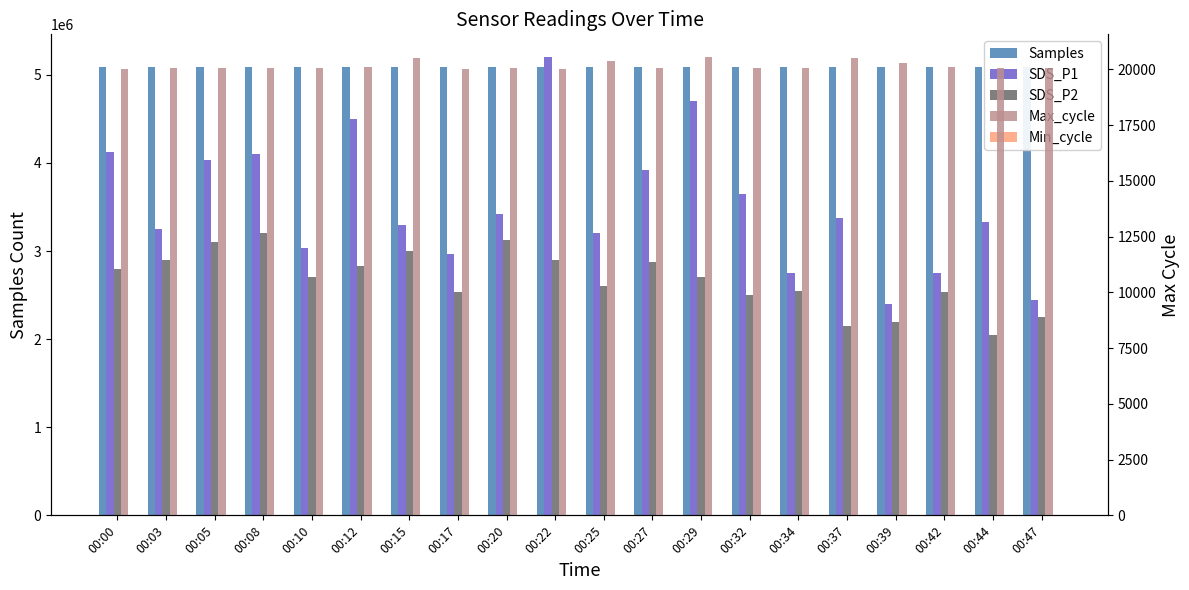

Is it true that Min_cycle equals 15.3 at 00:05?

False